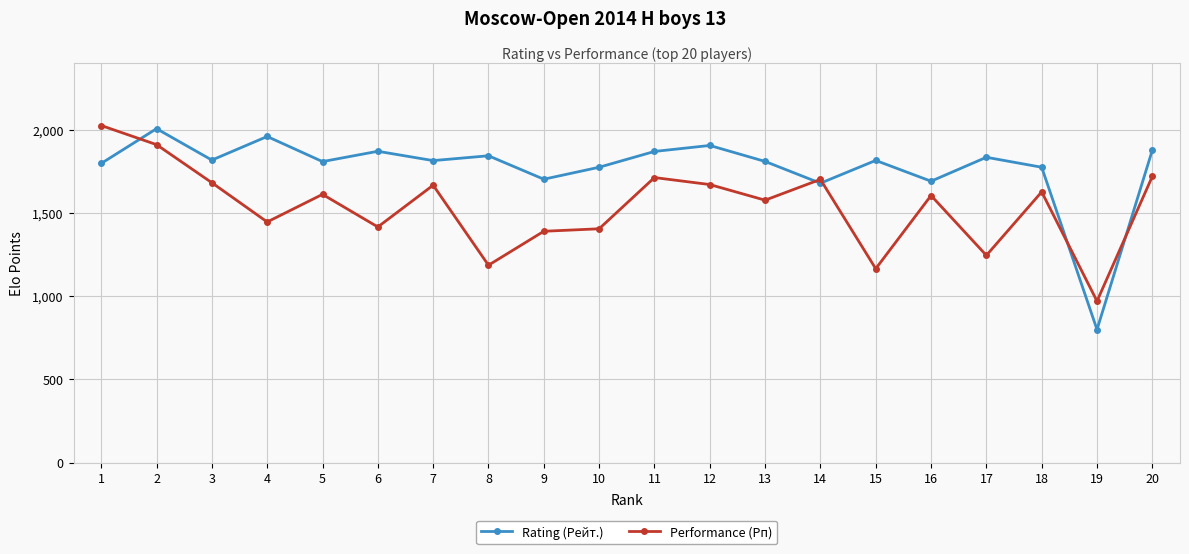

Between 3 and 10, which series saw the biggest shift?

Performance (Рп)